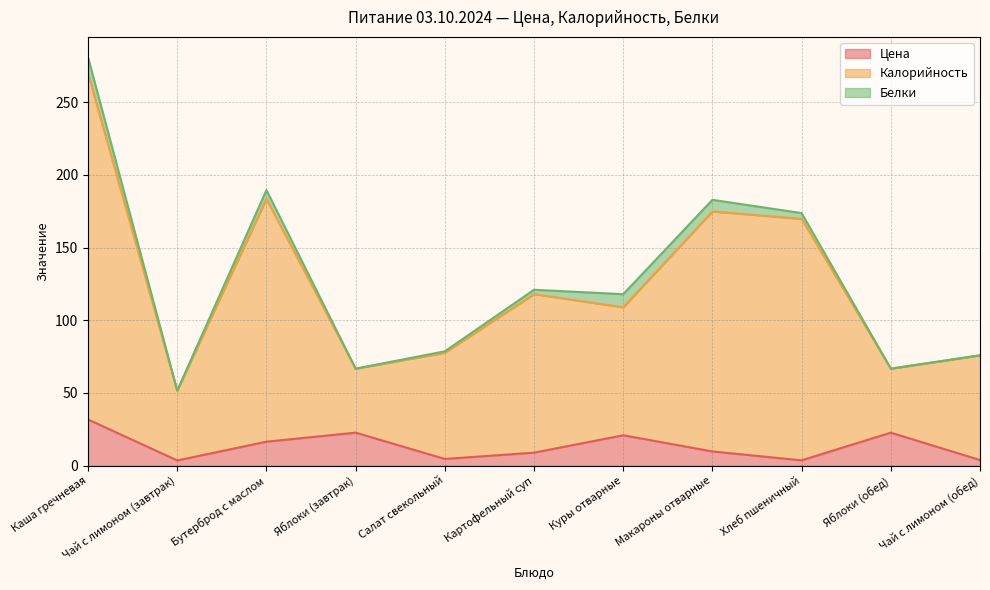

How many values in the Цена series are below 9?

5